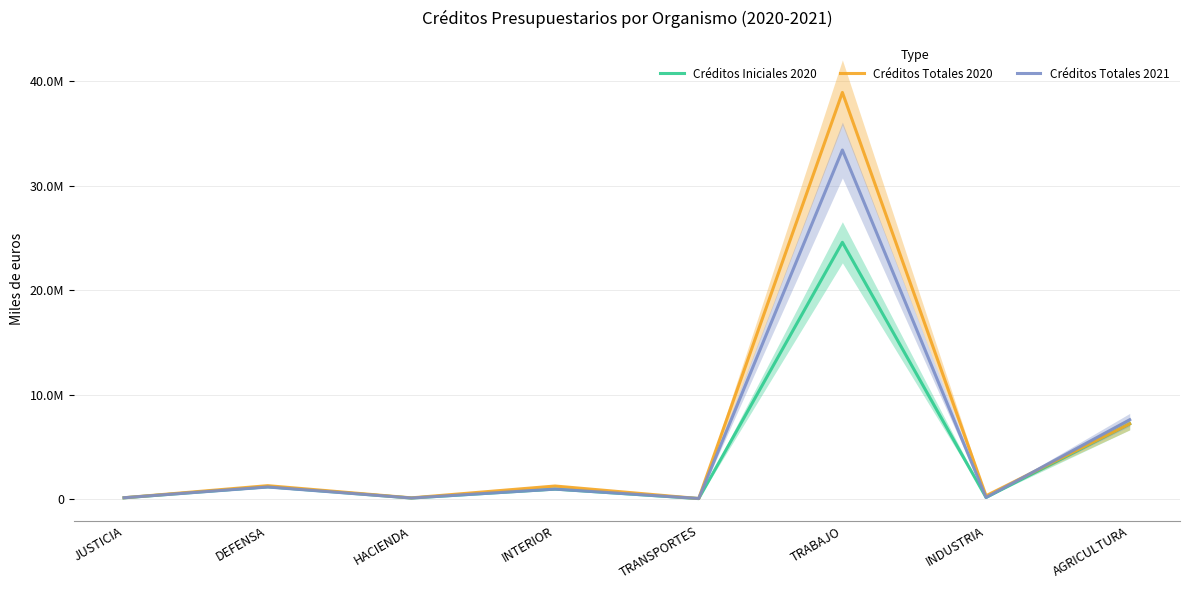

Which series changed the most between JUSTICIA and HACIENDA?

Créditos Totales 2021